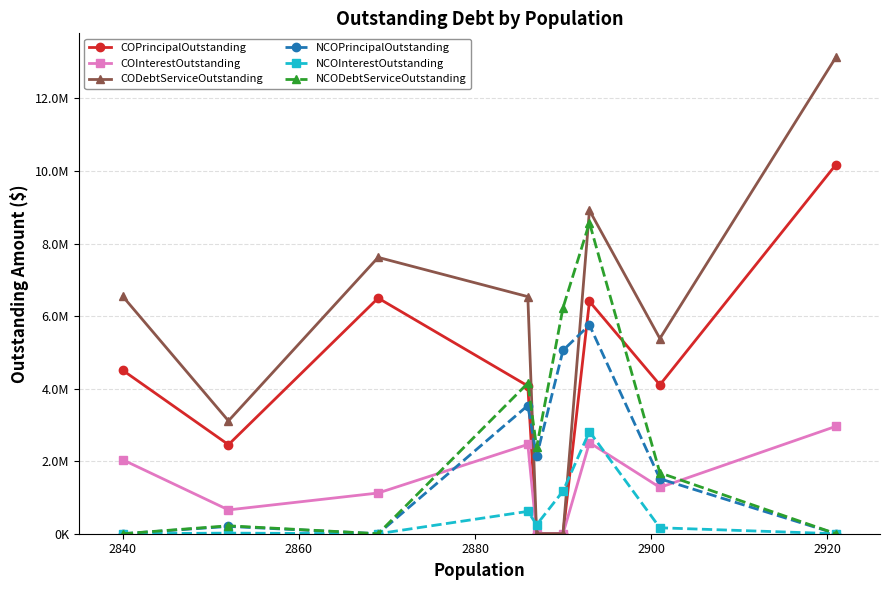

After their last crossing, which series has the higher values: CODebtServiceOutstanding or NCOInterestOutstanding?

CODebtServiceOutstanding